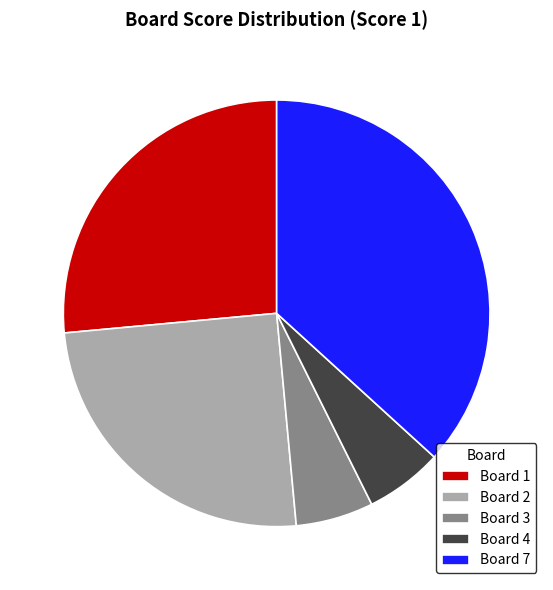

Is there a majority slice in this chart?

No